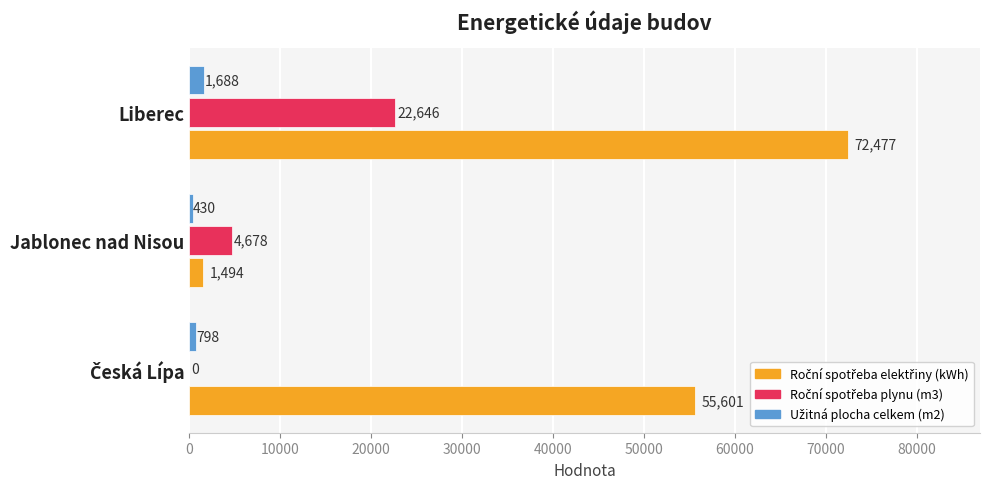

What is the greatest value displayed?

72477